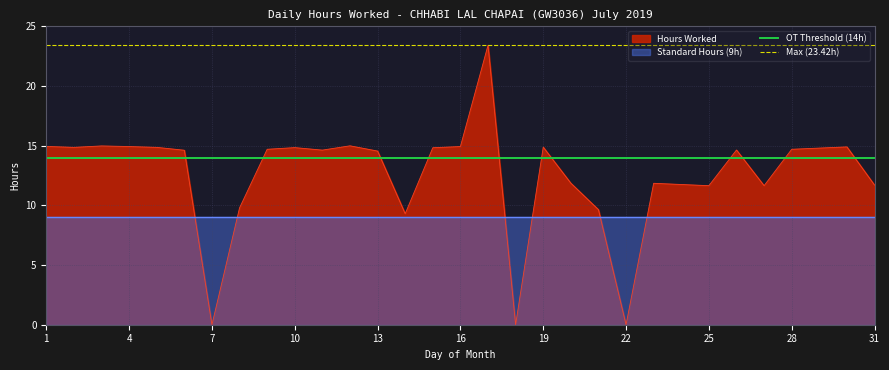

True or false: OT Threshold (14h) has a value of 7.6 at 16.

False